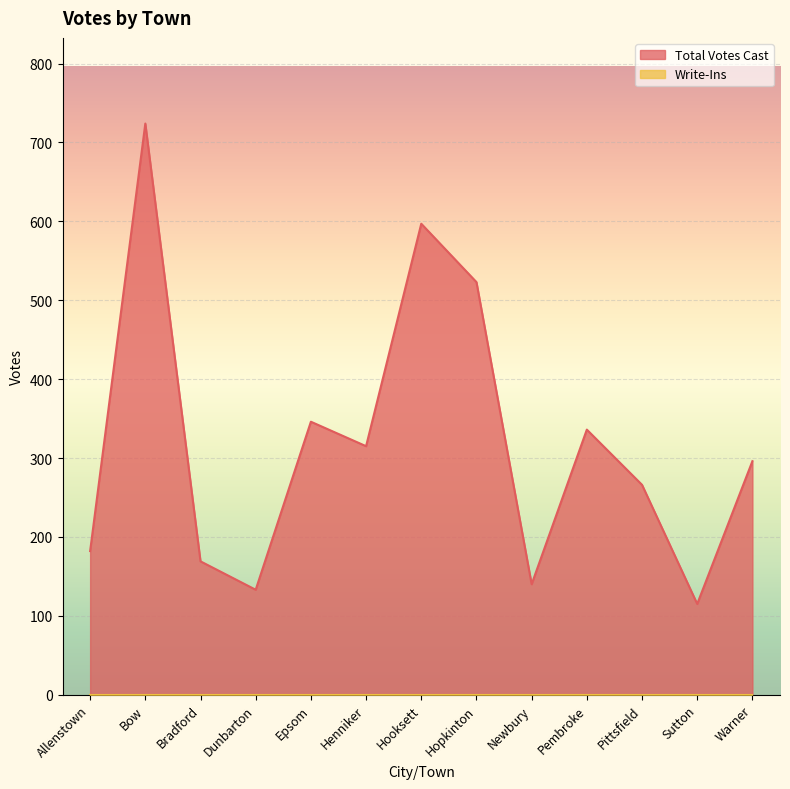

Where is the data nearest to the value 419?

Epsom